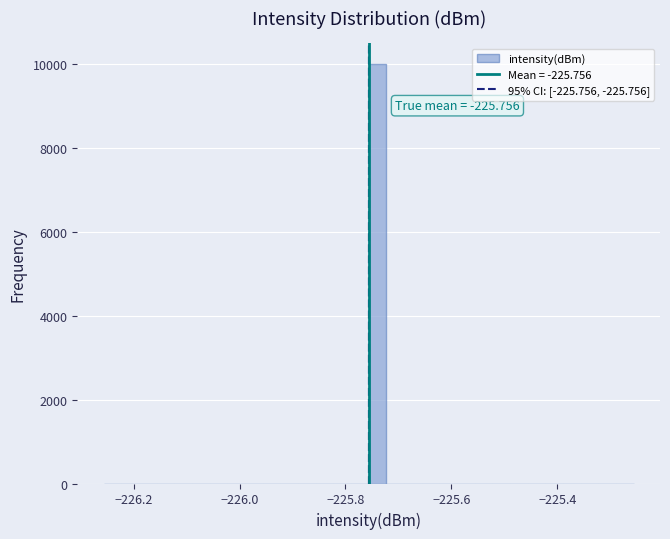

Read against the x-axis, roughly where is the centre of the tallest bar?

-225.74